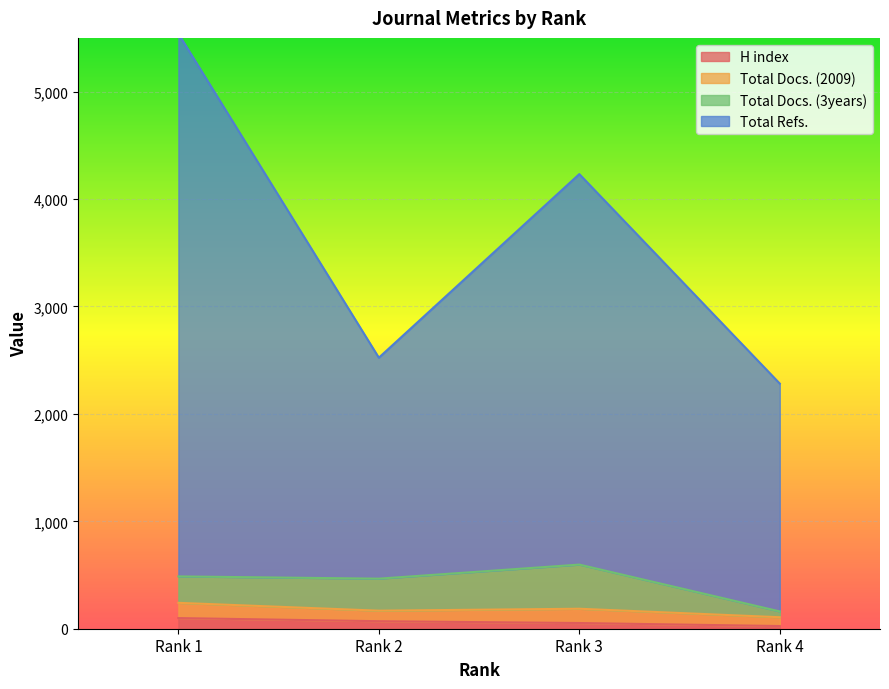

What are all the series names shown in the legend?

H index, Total Docs. (2009), Total Docs. (3years), Total Refs.